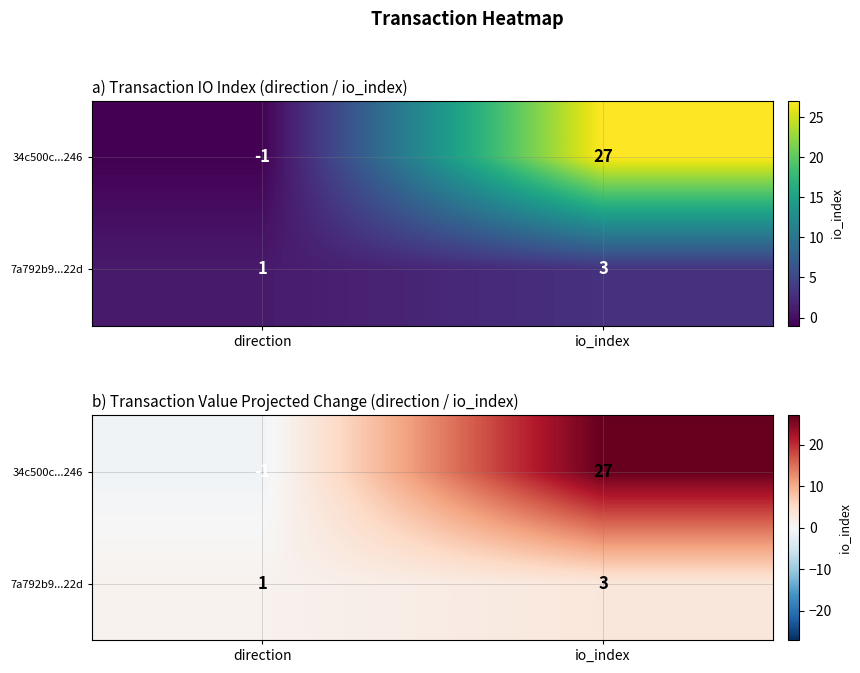

What is the highest value of the 7a792b9...22d series?

3